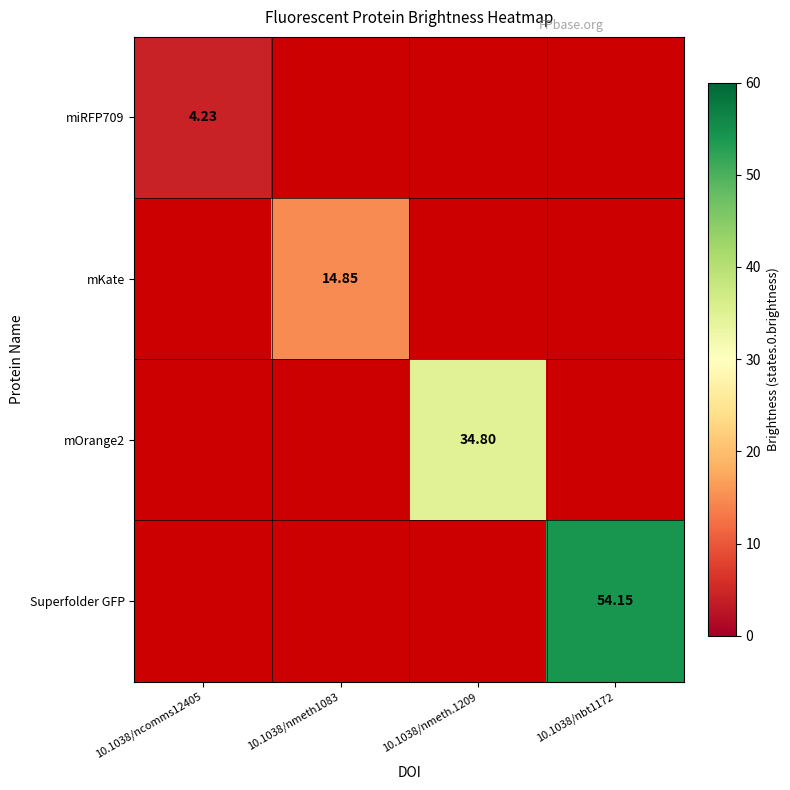

Which has a higher value, 10.1038/nmeth.1209 or 10.1038/ncomms12405?

10.1038/ncomms12405